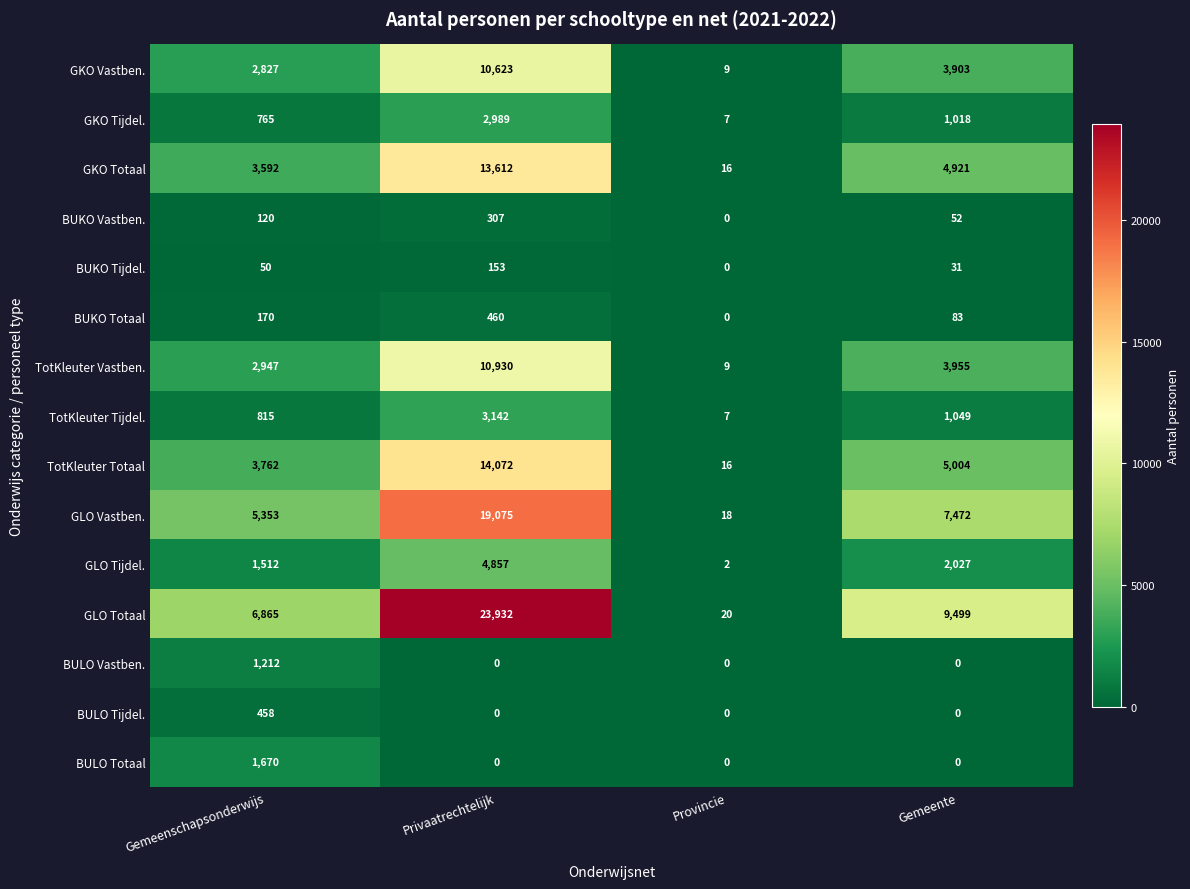

List the series in order of their peak value, lowest first.

BUKO Tijdel., BUKO Vastben., BULO Tijdel., BUKO Totaal, BULO Vastben., BULO Totaal, GKO Tijdel., TotKleuter Tijdel., GLO Tijdel., GKO Vastben., TotKleuter Vastben., GKO Totaal, TotKleuter Totaal, GLO Vastben., GLO Totaal